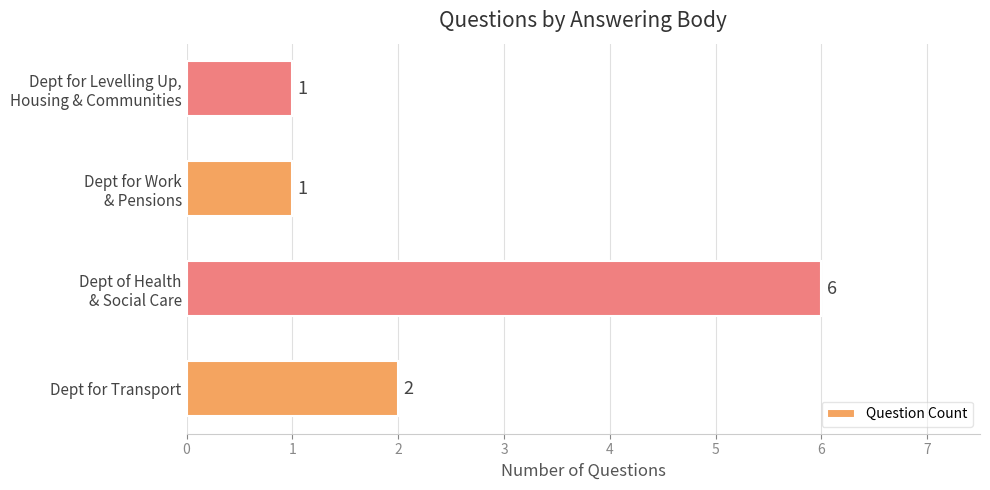

Count the number of data series in this chart.

1